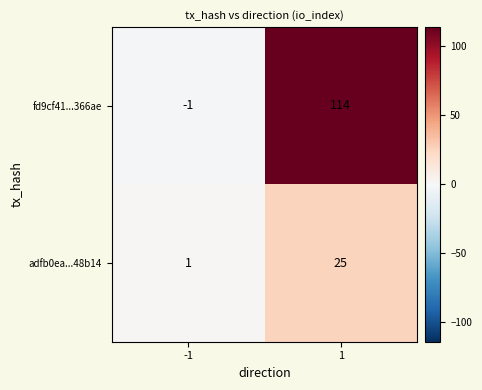

Read the fd9cf41...366ae value at 1, to the nearest 10.

110